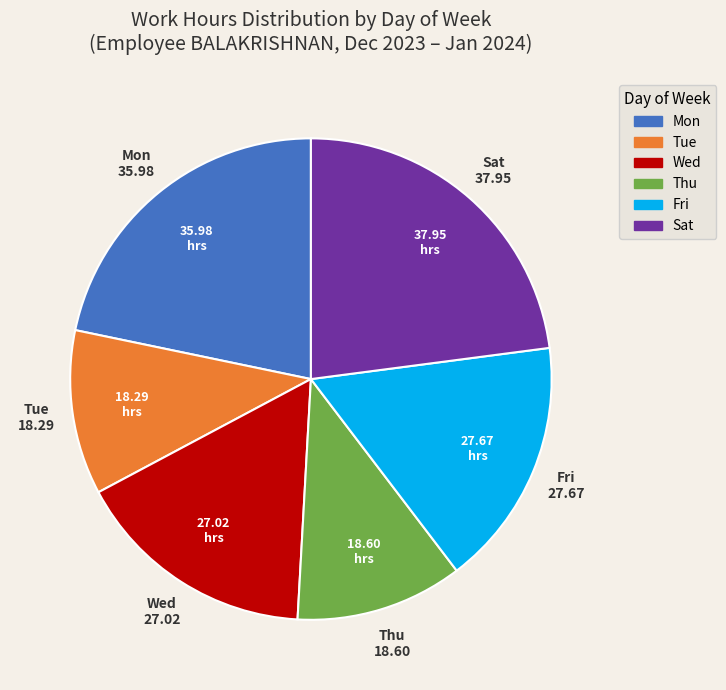

Is there any slice that represents more than half of the pie?

No